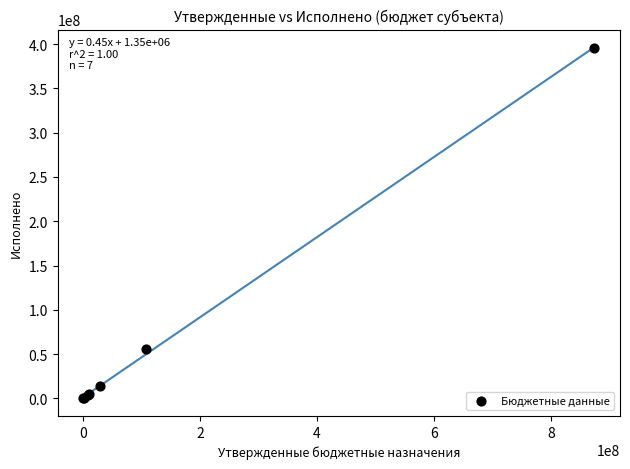

What Y value in the scatter plot is closest to 197960125?

55651439.0